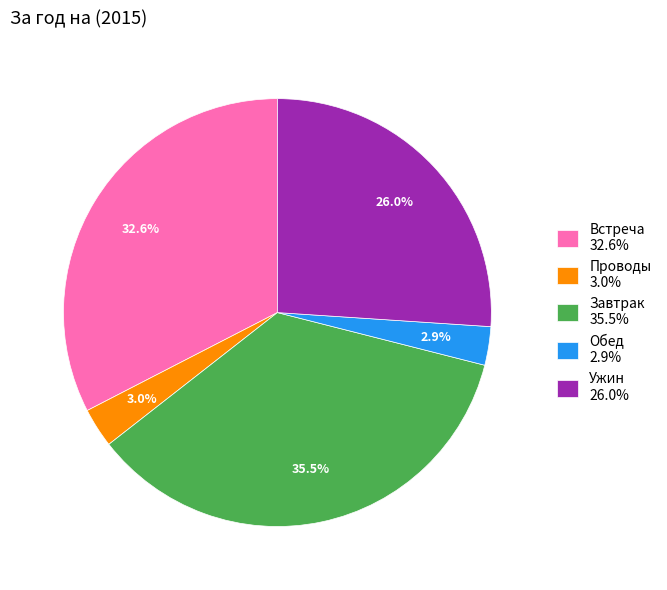

How many segments does this pie chart have?

5